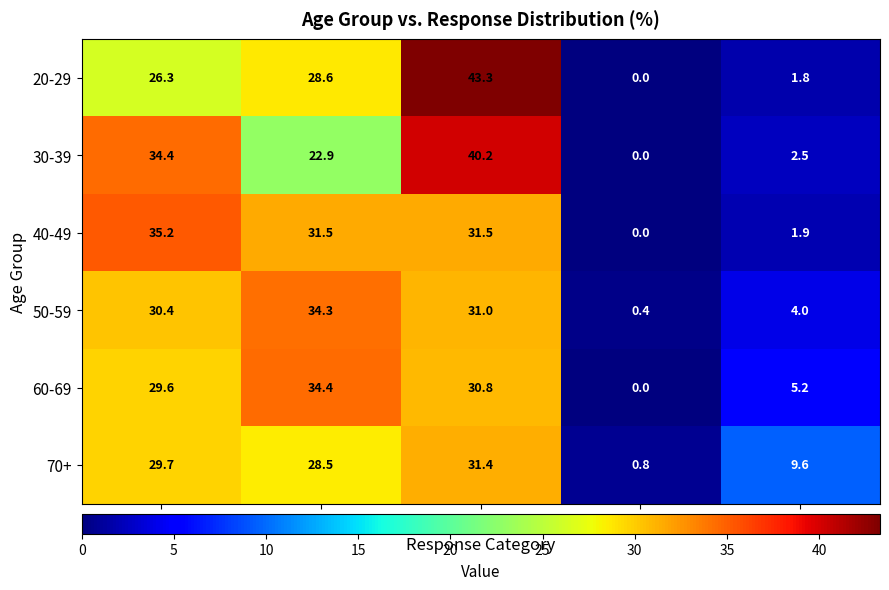

The 70+ series shows 48.9 at Cat B. True or false?

False